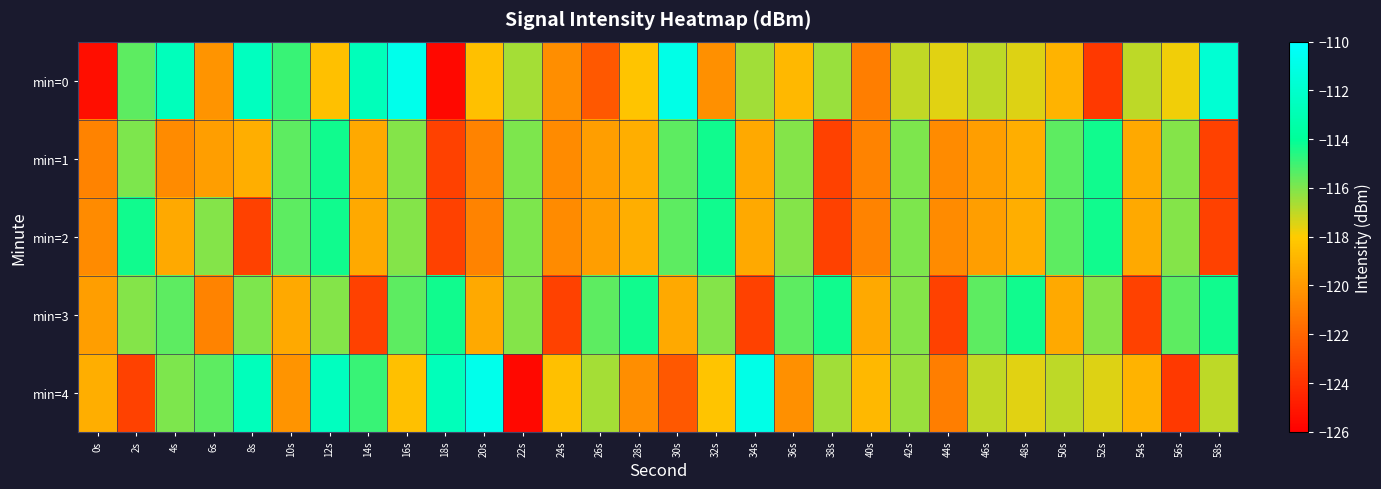

Which series has the largest total across all categories?

min=0